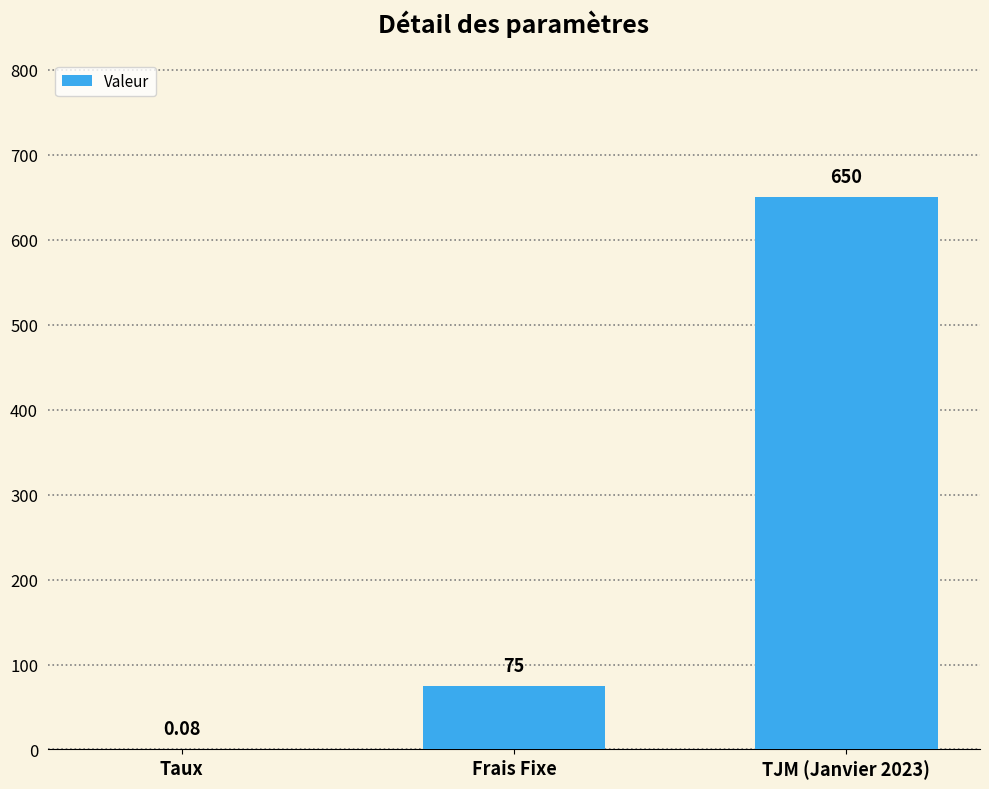

Count the number of data series in this chart.

1